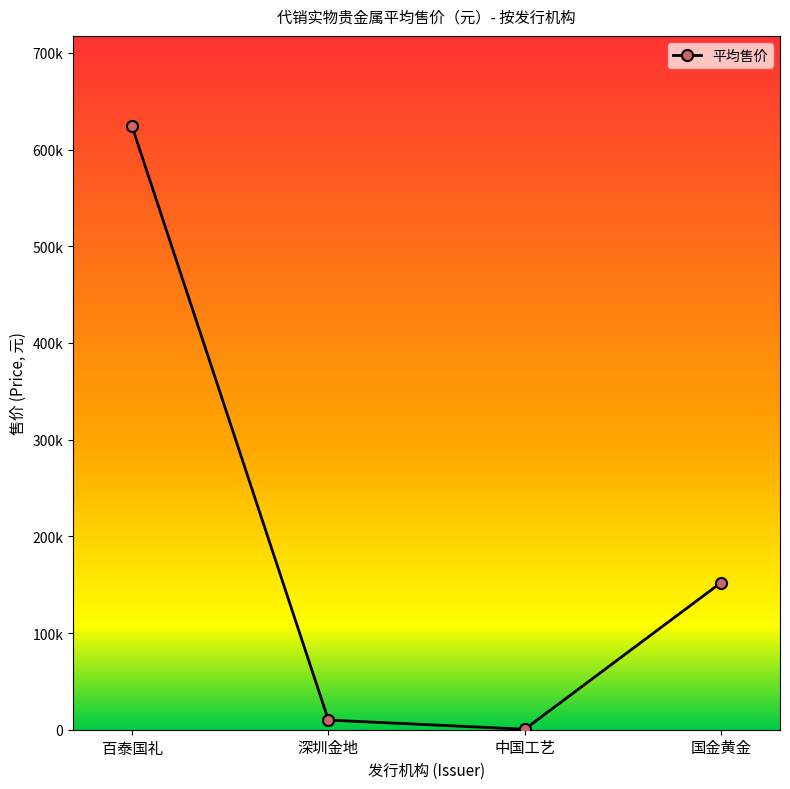

True or false: there are more than 1 points higher than both neighbors.

False